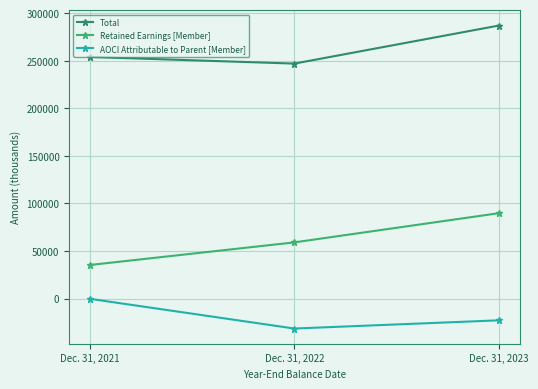

How many distinct data groups are displayed?

3